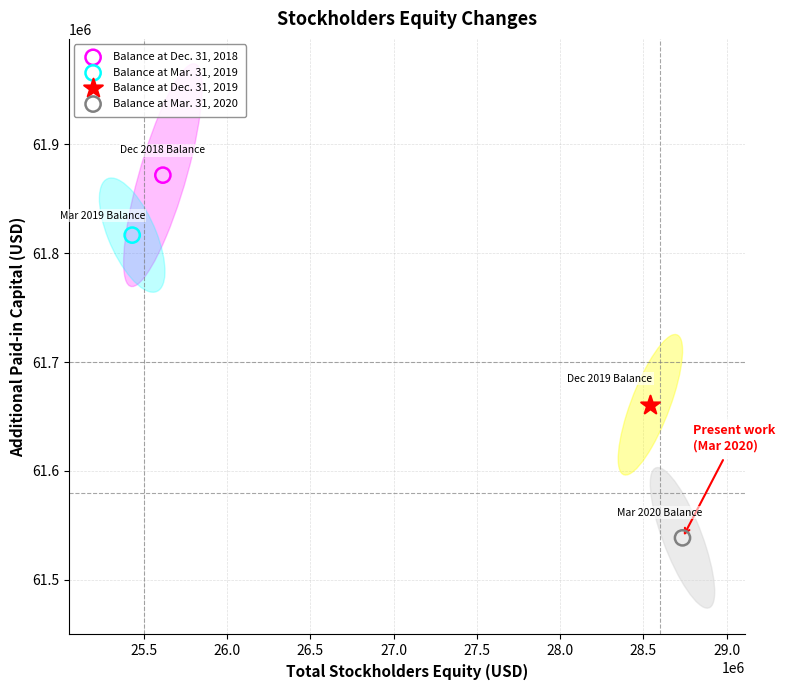

Which series reaches the maximum Y coordinate?

Balance at Dec. 31, 2018